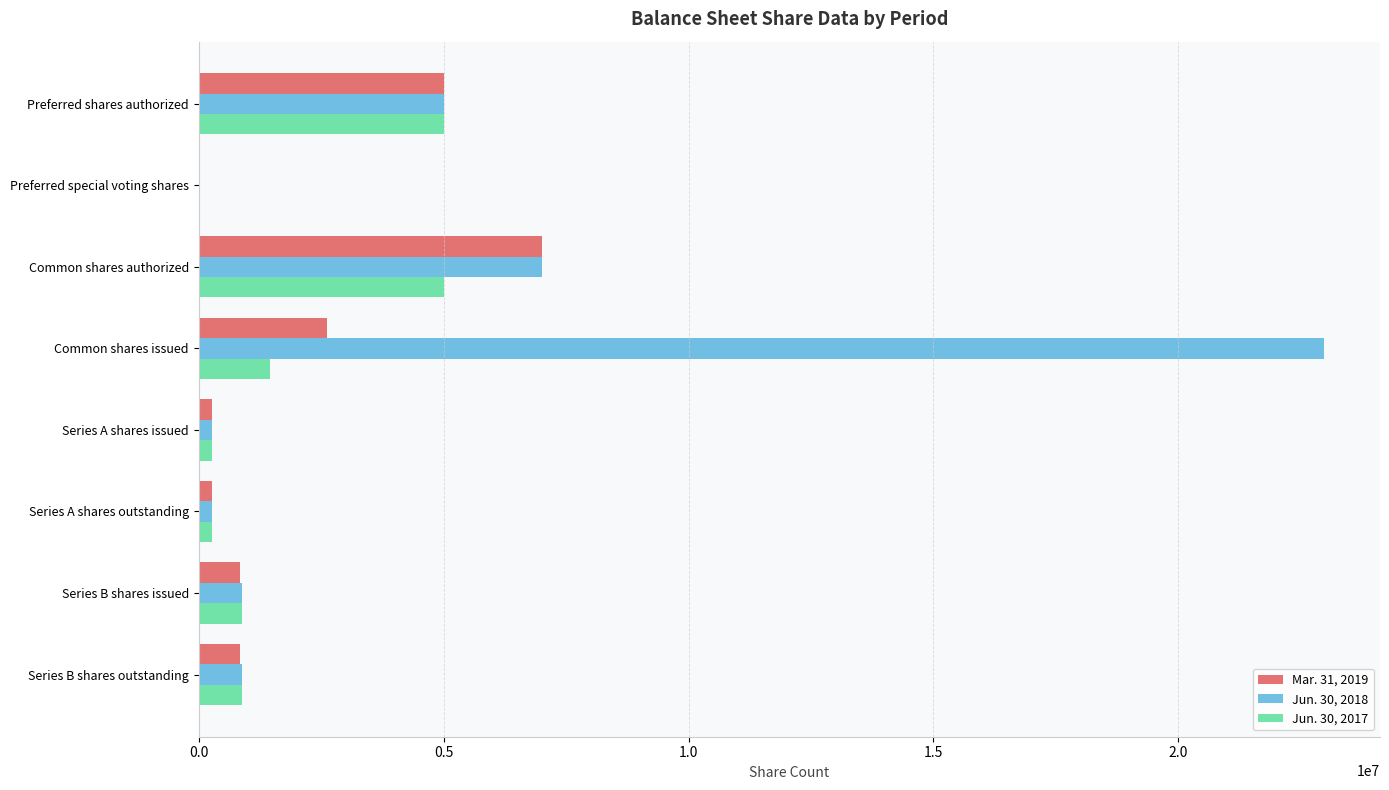

True or false: Jun. 30, 2018 has a value of 11688837 at Common shares authorized.

False